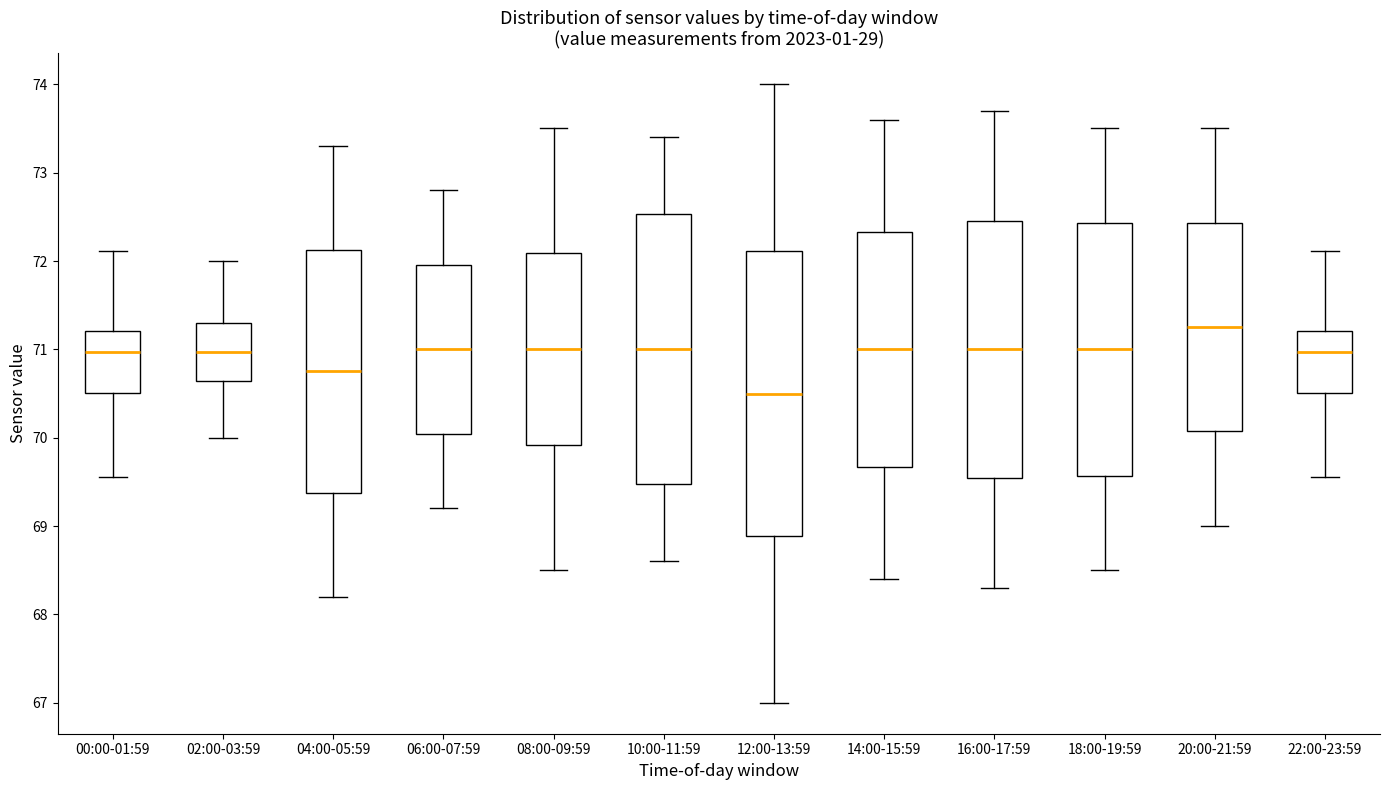

Which box's median line is the highest?

20:00-21:59